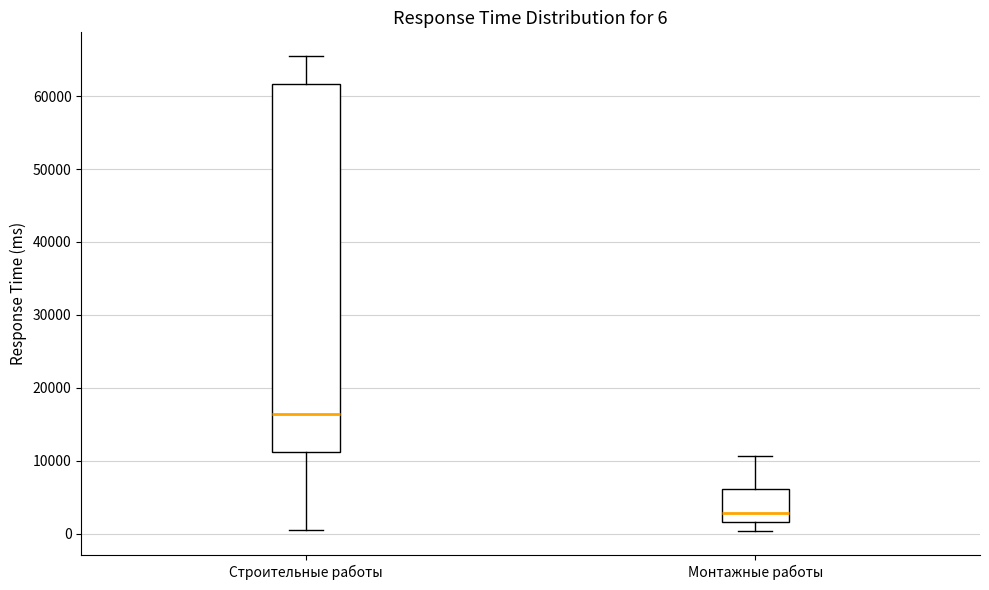

Which box is the tallest, from its lower edge to its upper edge?

Строительные работы